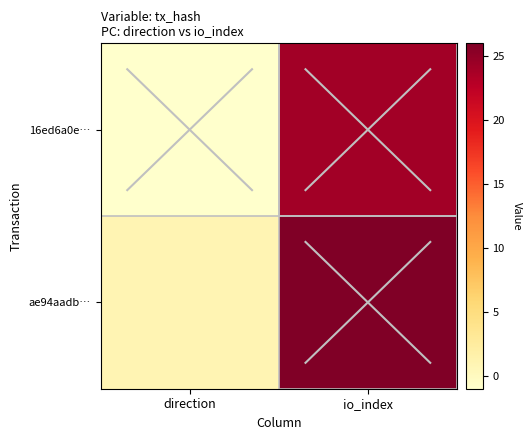

At which category is the sum across all series the highest?

io_index